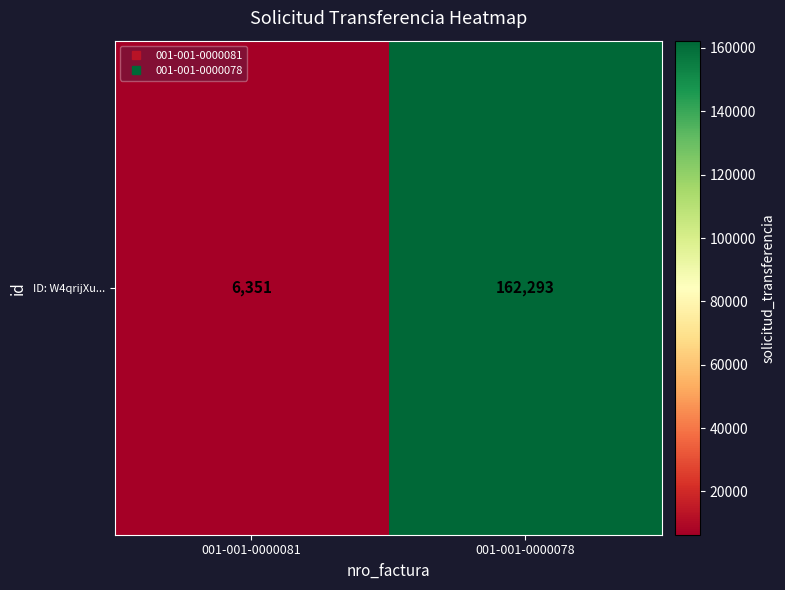

What is the sum of the values at 001-001-0000078 and 001-001-0000081?

168644